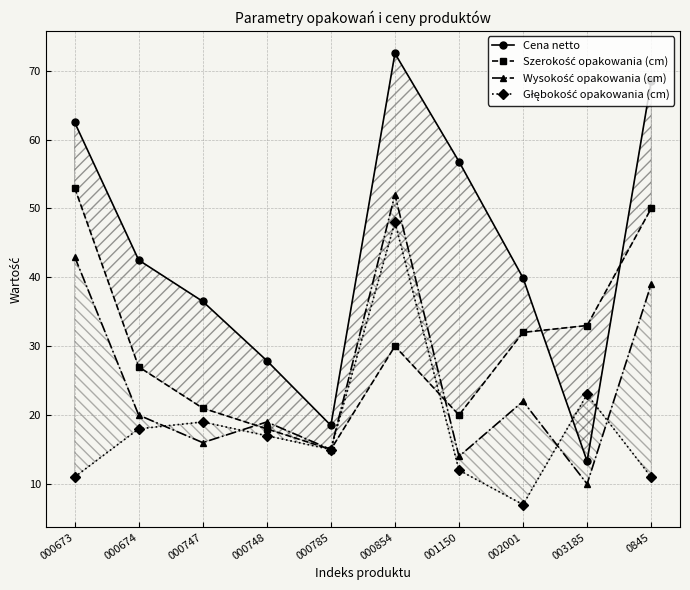

List the labels in order of Głębokość opakowania (cm) value, largest first.

000854, 003185, 000747, 000674, 000748, 000785, 001150, 000673, 0845, 002001